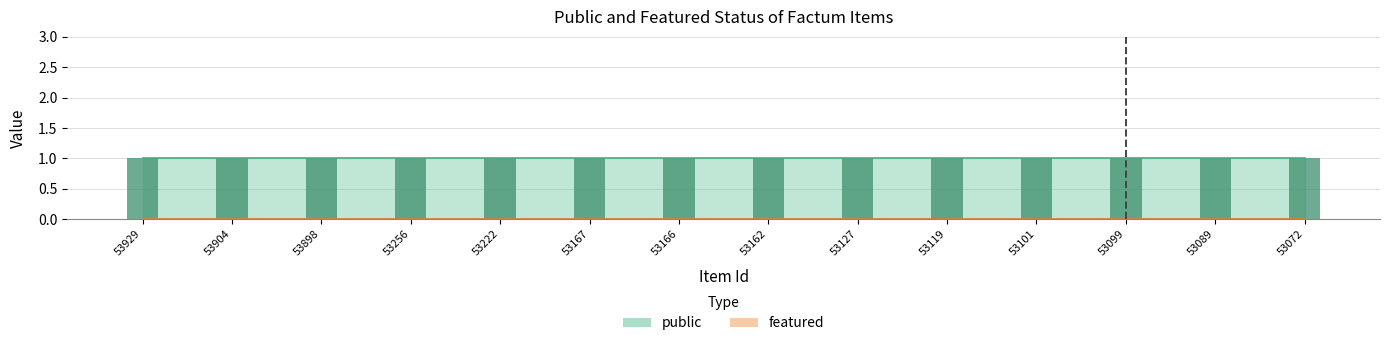

At 53898, list the series in order from smallest to largest.

featured, public